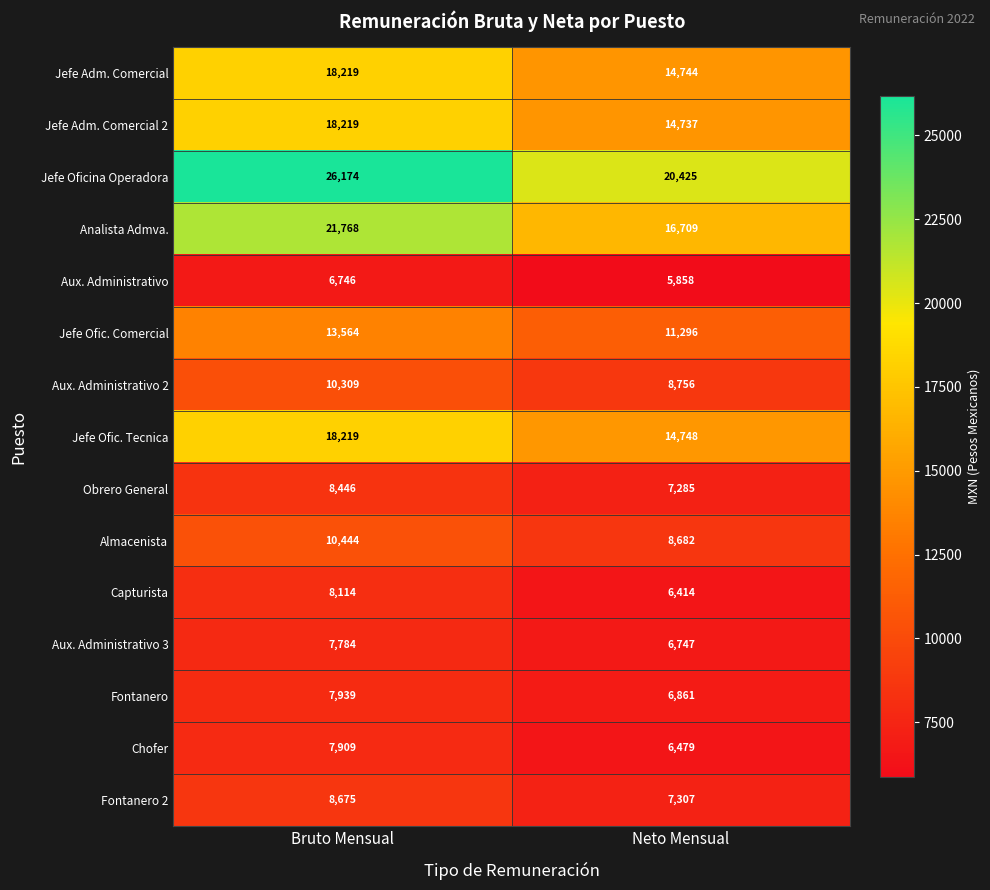

How many categories are shown in the chart?

2